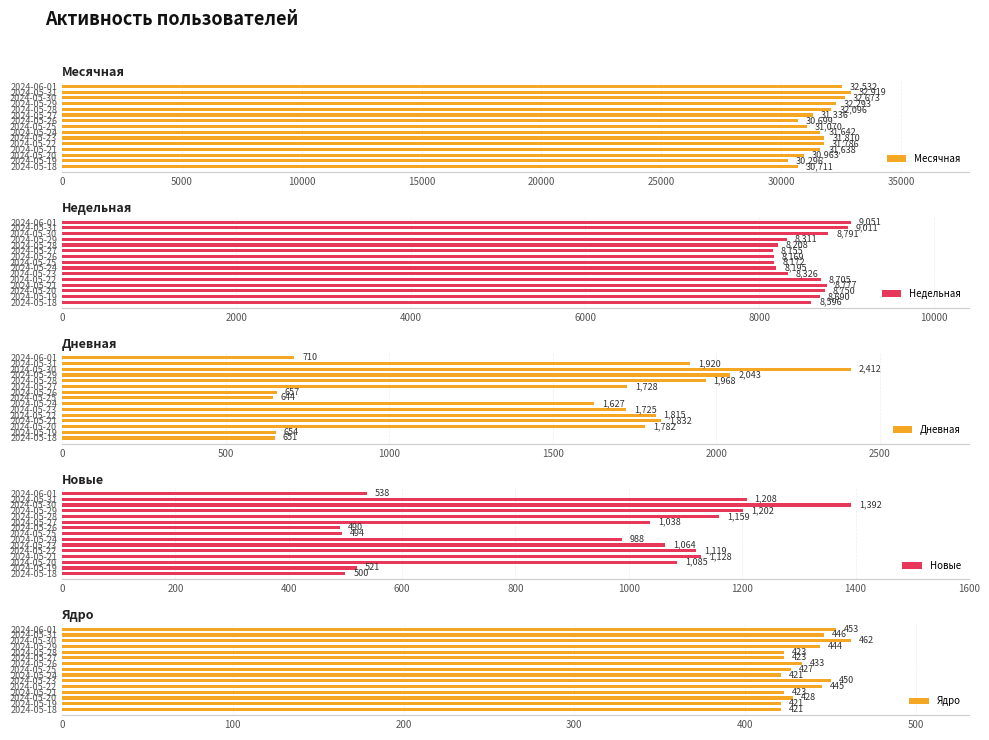

What is the difference between the maximum and minimum values in the Дневная series?

1768